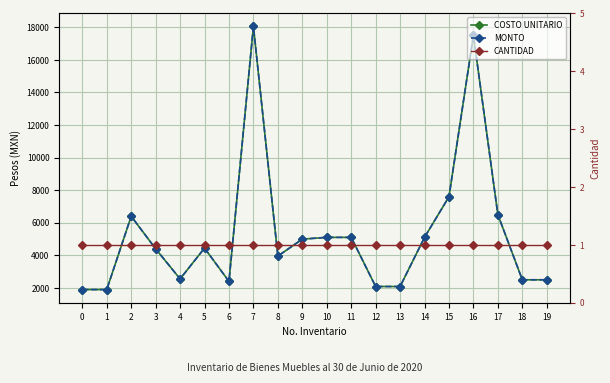

True or false: COSTO UNITARIO has a value of 1133.0 at 3.

False